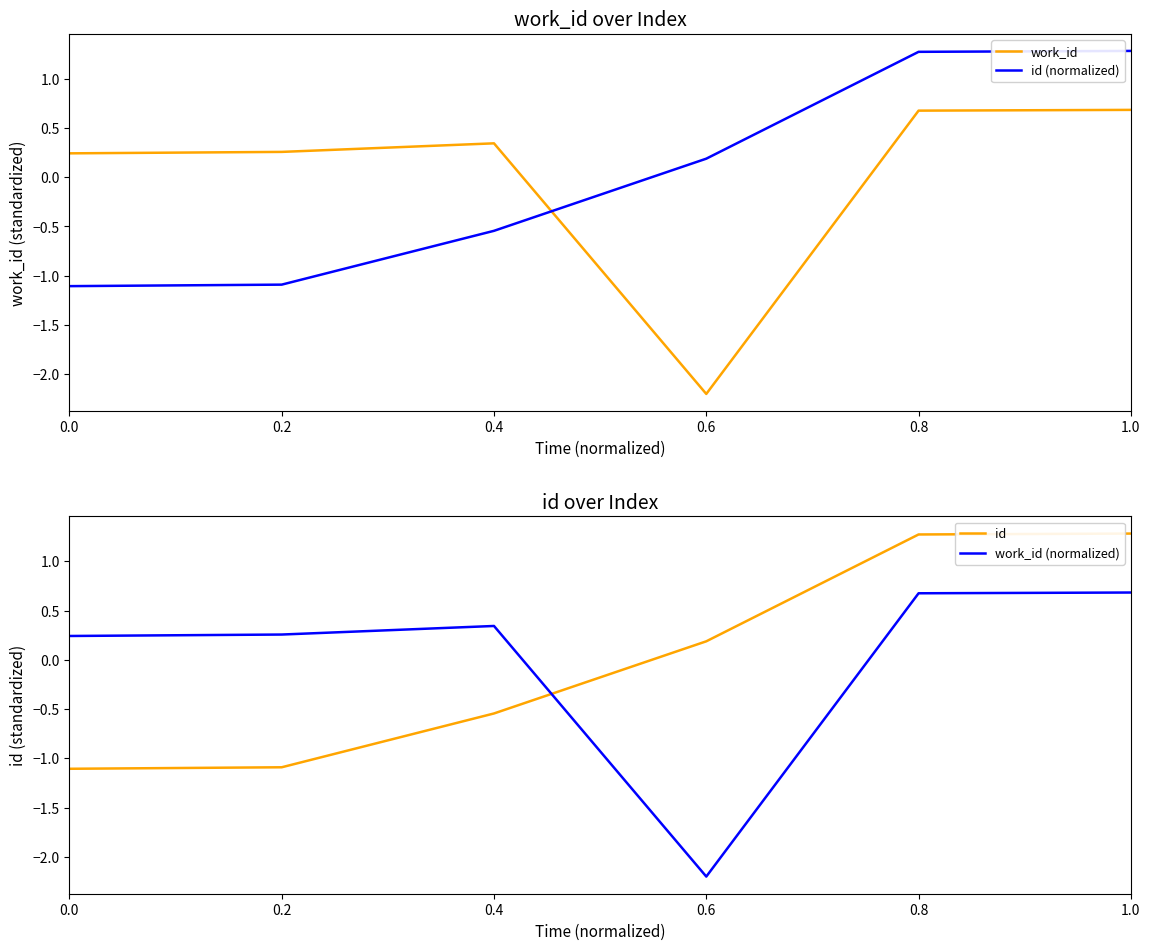

Which label corresponds to the smallest value in the chart?

0.6